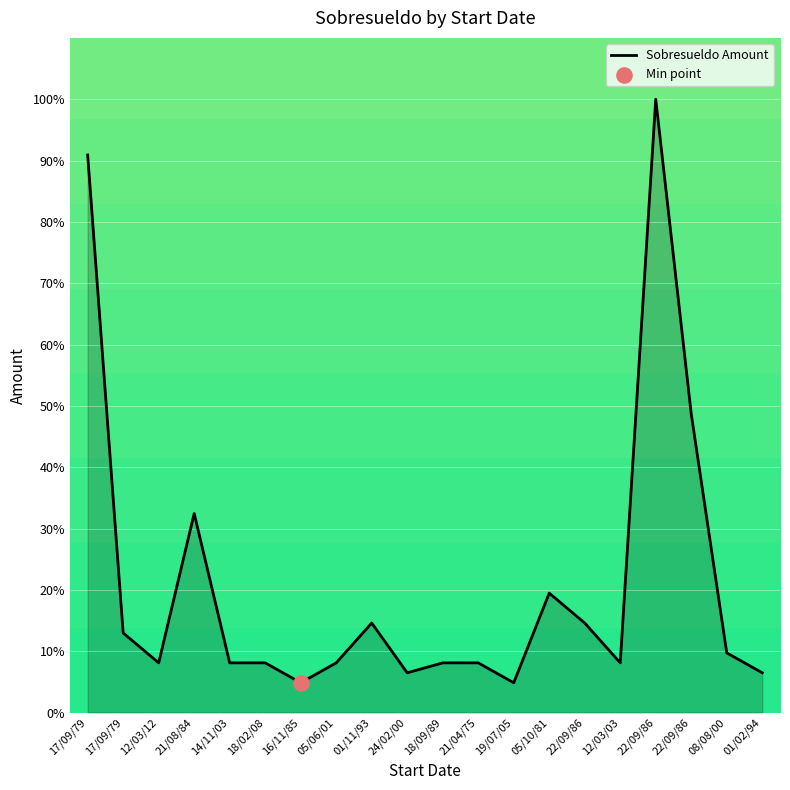

What is the change in value from 21/04/75 to 22/09/86?

+40.6